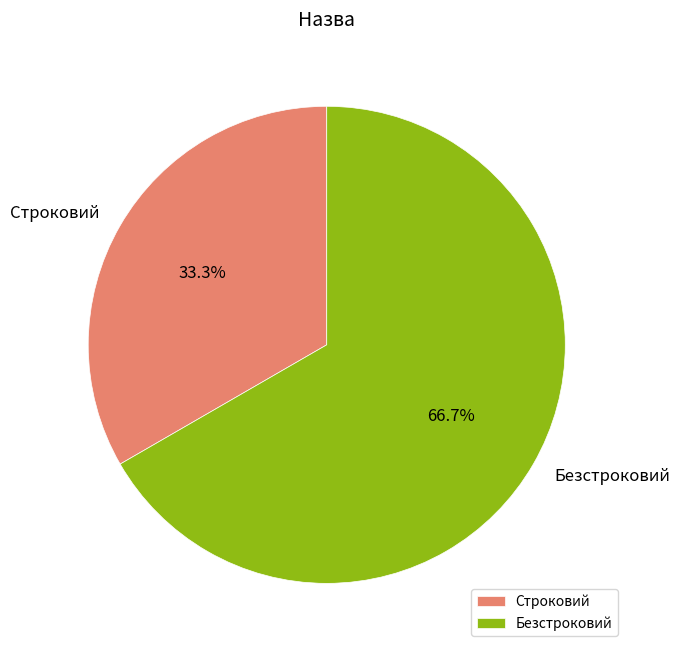

Is it true that Строковий is 26% of the pie?

False